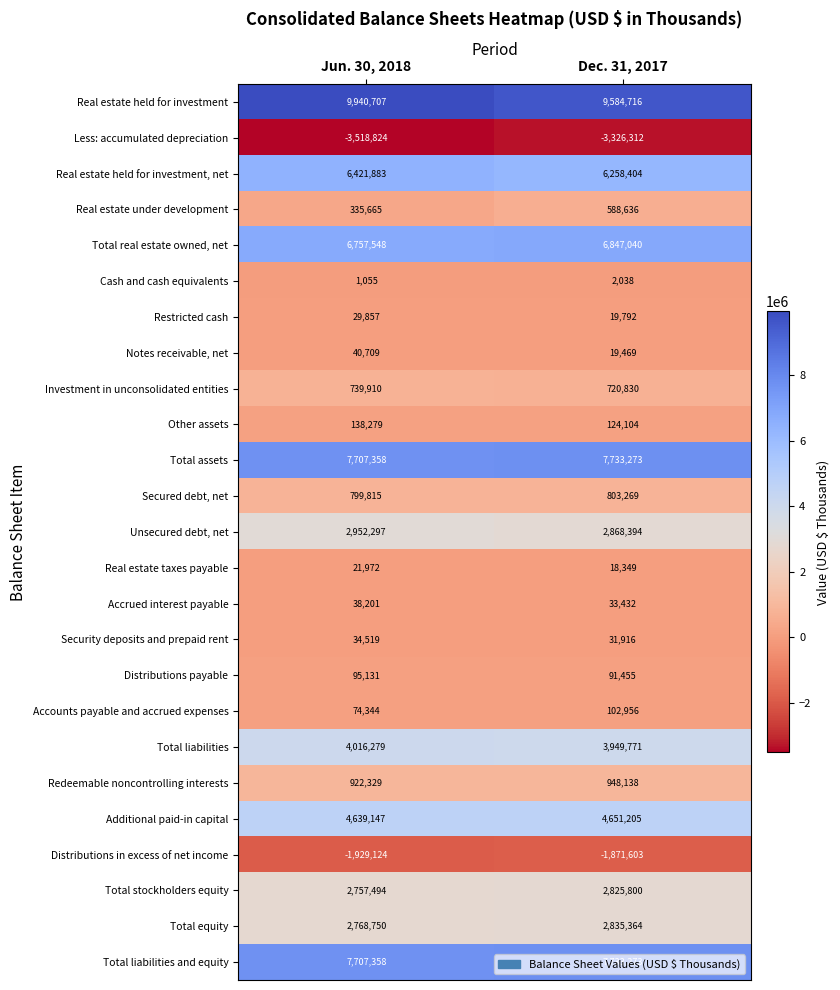

What is the sum of the Total liabilities and equity values at Jun. 30, 2018 and Dec. 31, 2017?

15440631